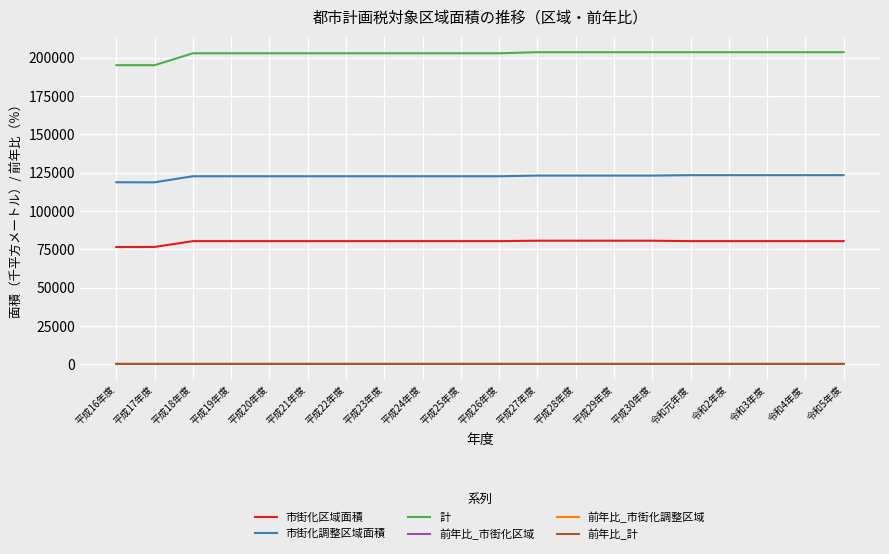

What is the lowest value of the 市街化調整区域面積 series?

118660.0